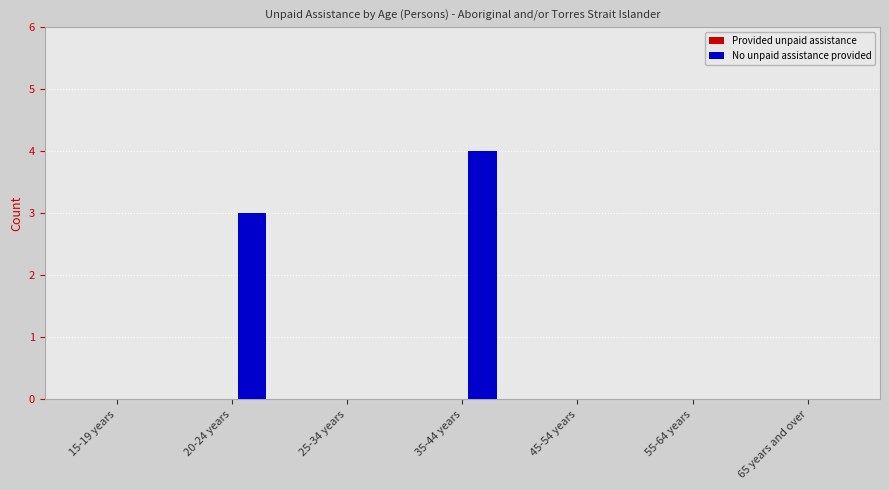

Between 20-24 years and 45-54 years, which is larger?

20-24 years